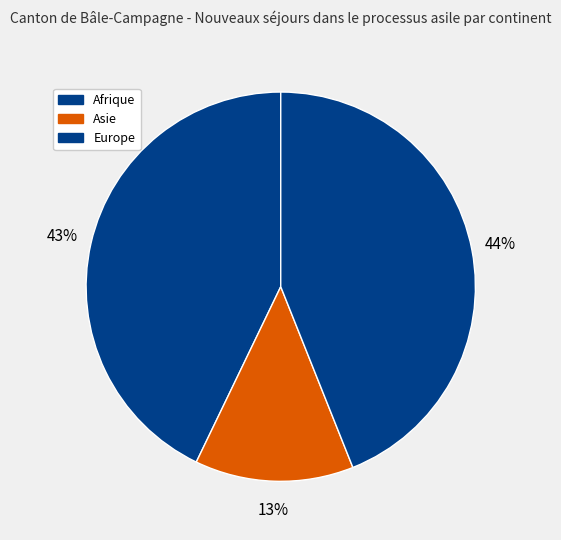

How many segments does this pie chart have?

3